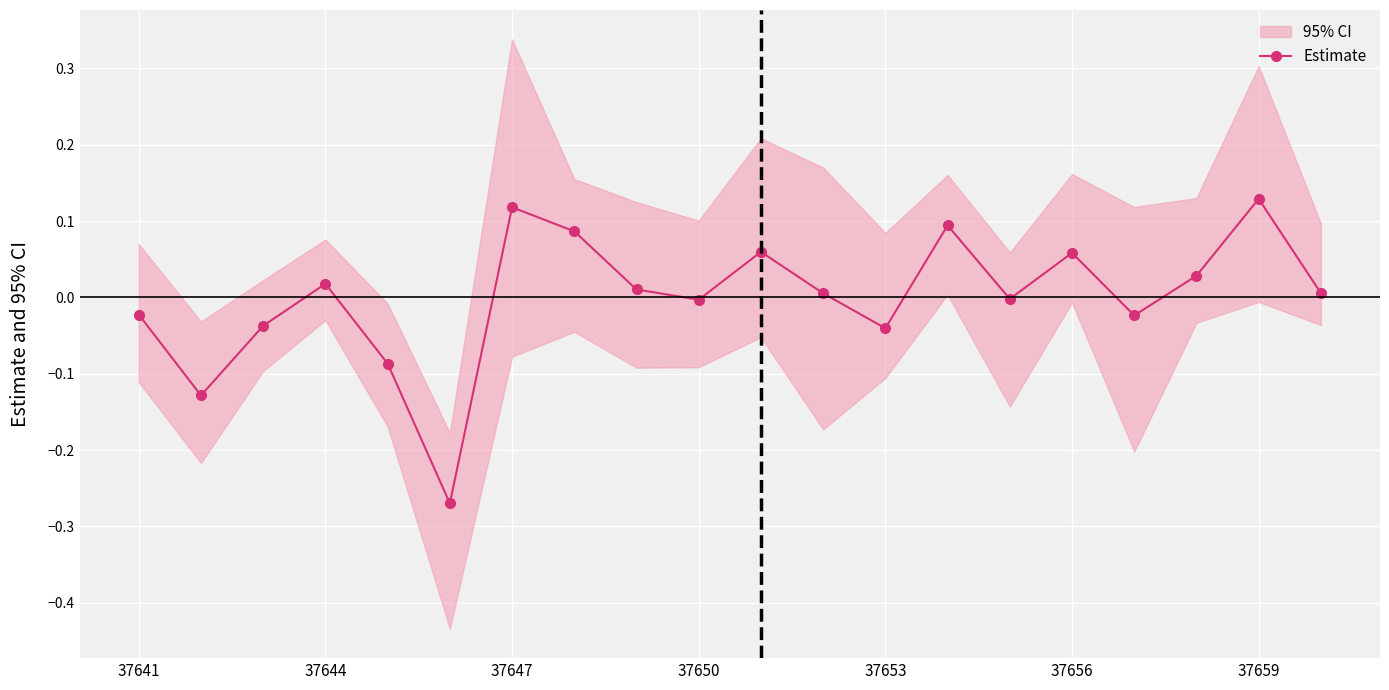

In Estimate, how many points are higher than both neighbors (excluding endpoints)?

6